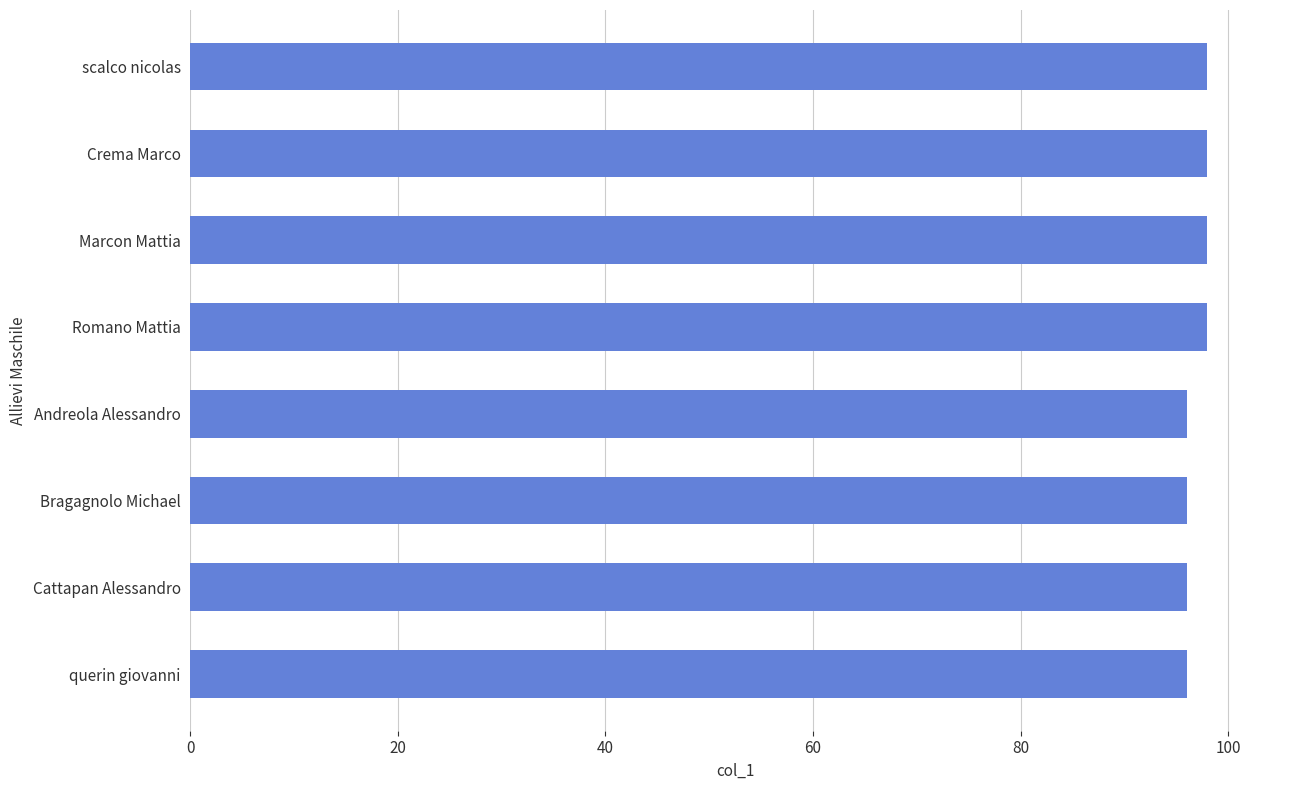

Approximately how many times larger is the value at querin giovanni compared to Crema Marco?

1.0